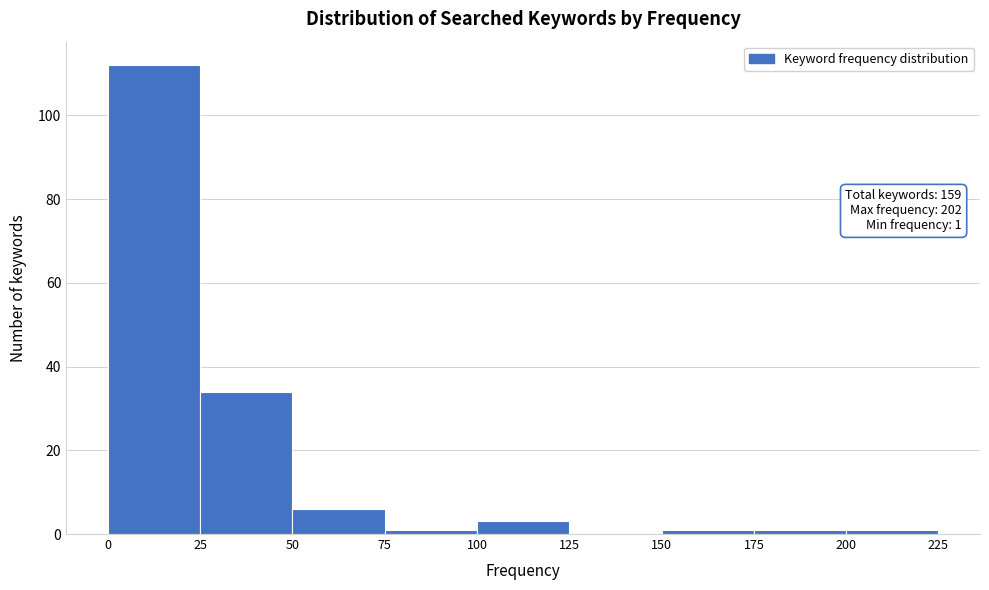

Over which range of the x-axis is the bar tallest?

0 to 25